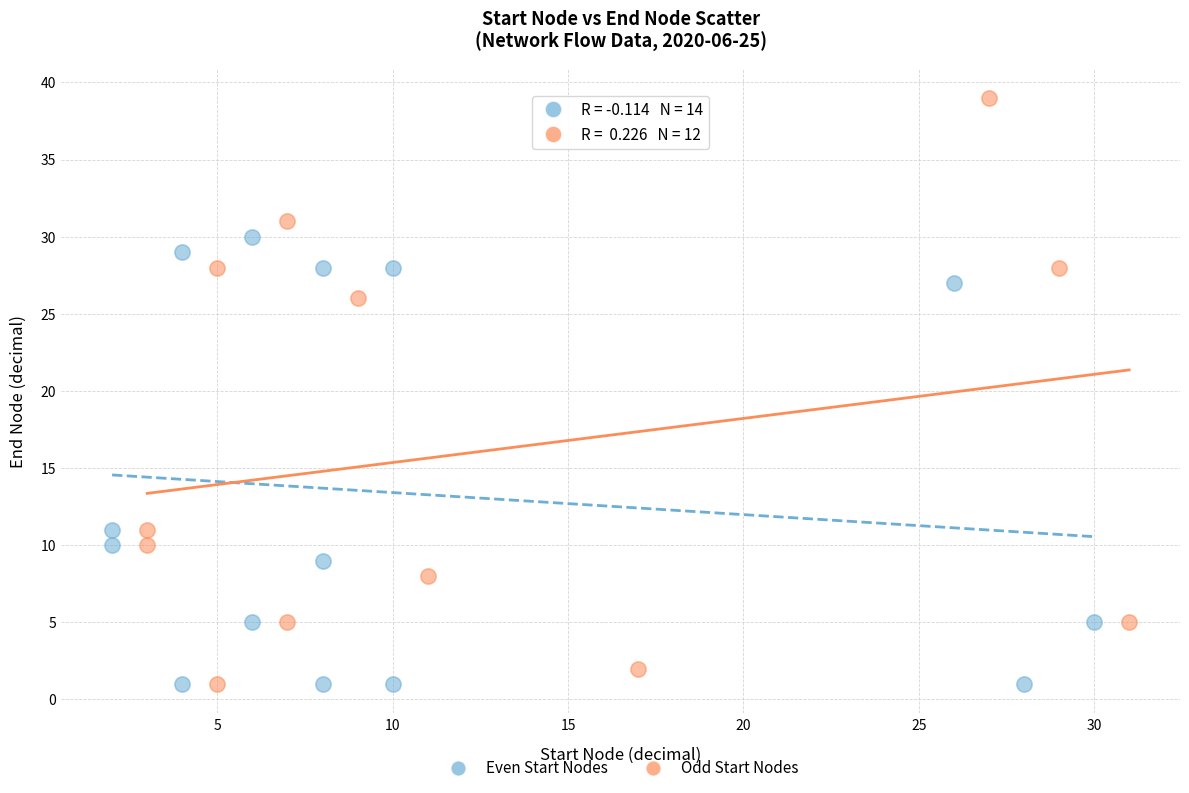

What are all the series names shown in the legend?

Even Start Nodes, Odd Start Nodes